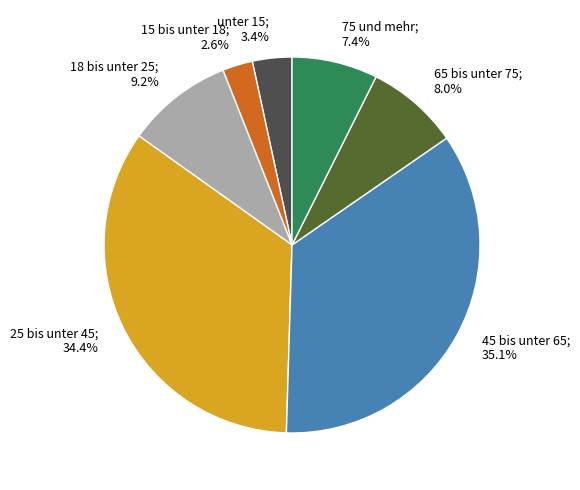

Does any single category account for the majority?

No